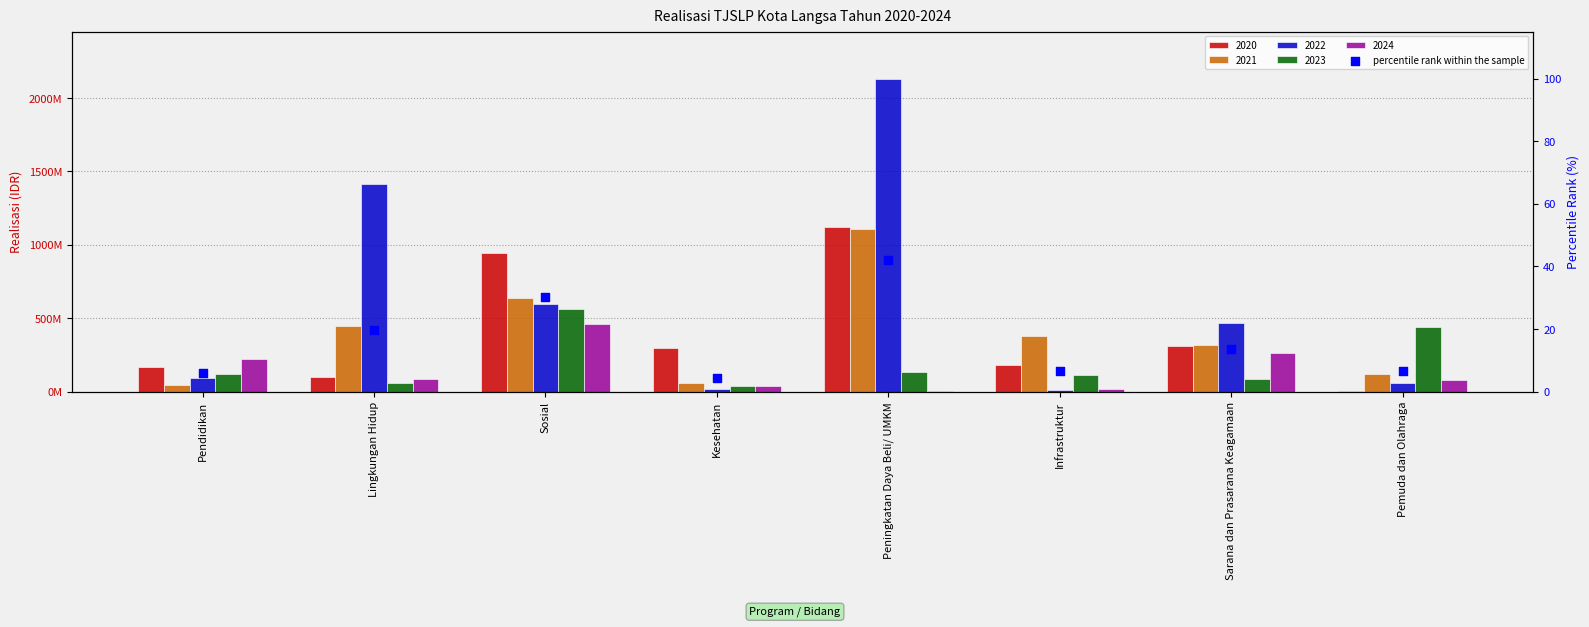

Between Sarana dan Prasarana Keagamaan and Pendidikan, which is larger?

Sarana dan Prasarana Keagamaan